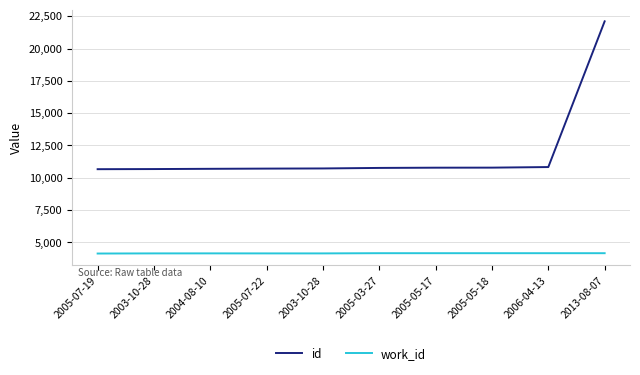

Is it true that work_id equals 7085 at 2005-05-18?

False